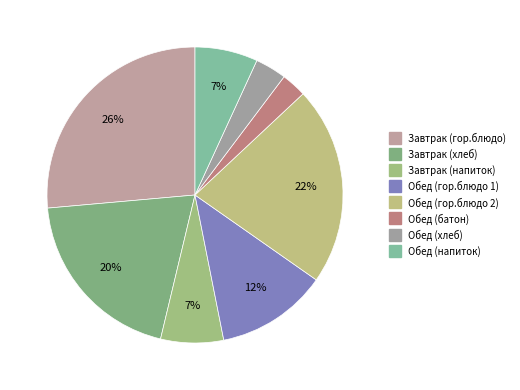

How many segments does this pie chart have?

8